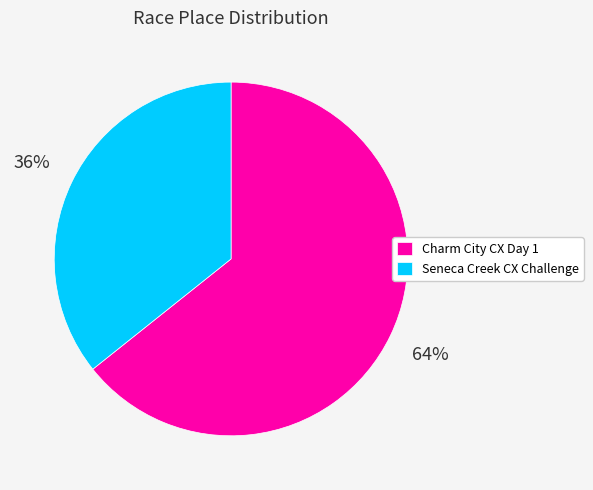

What percentage is the Charm City CX Day 1 slice, to the nearest percent?

64%